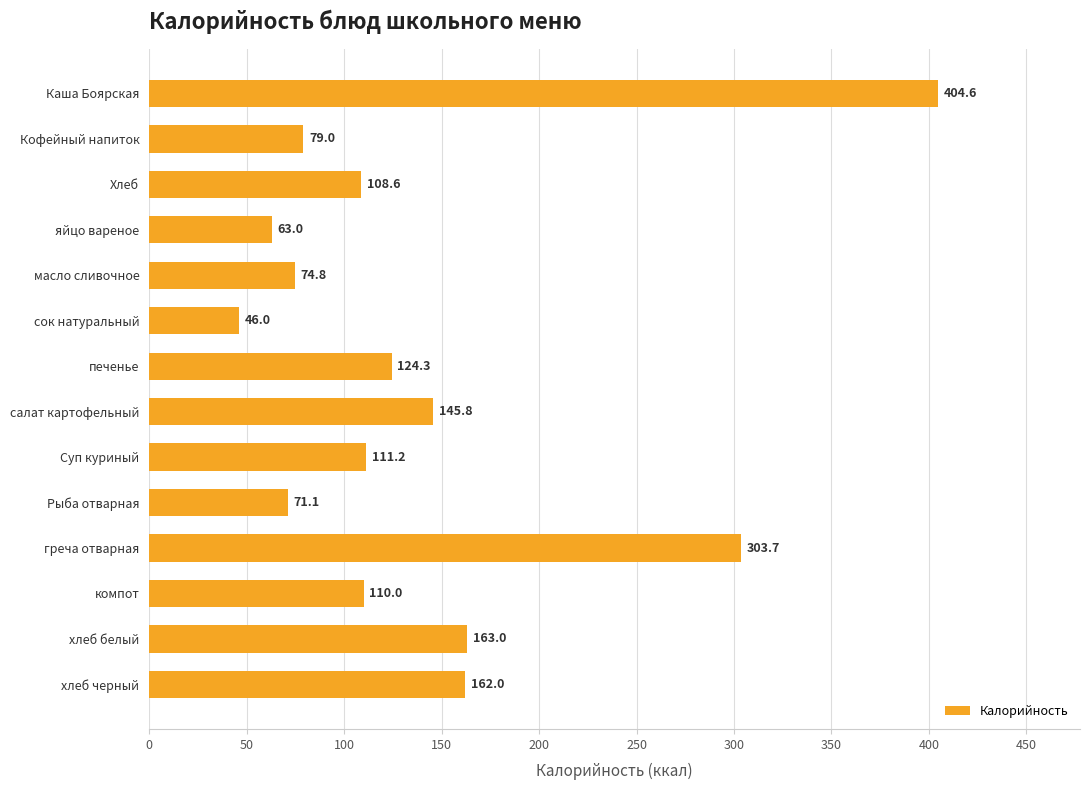

Rank the categories by value from highest to lowest.

Каша Боярская, греча отварная, хлеб белый, хлеб черный, салат картофельный, печенье, Суп куриный, компот, Хлеб, Кофейный напиток, масло сливочное, Рыба отварная, яйцо вареное, сок натуральный